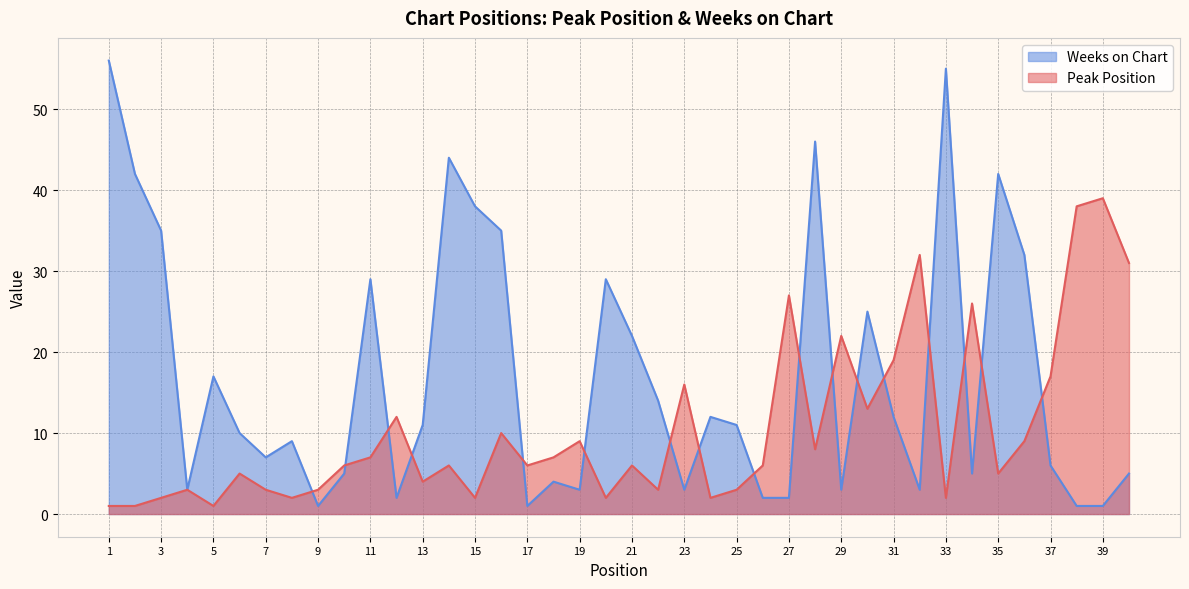

At which label is Weeks on Chart closest to 28?

11